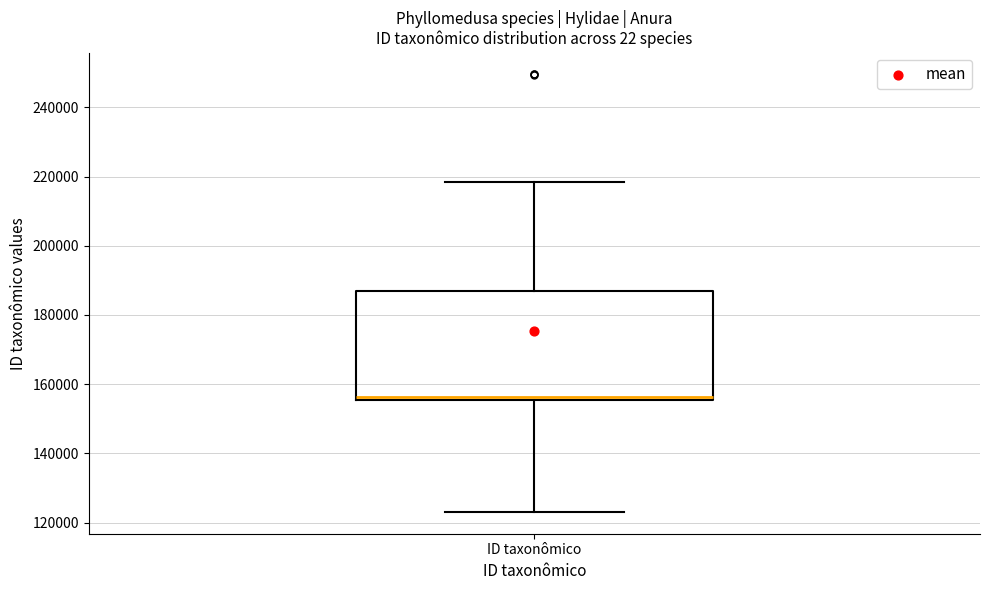

Where is the upper edge of the box for ID taxonômico on the y-axis? The values are not printed on the chart, so give them approximately, as read against the axis.

186000